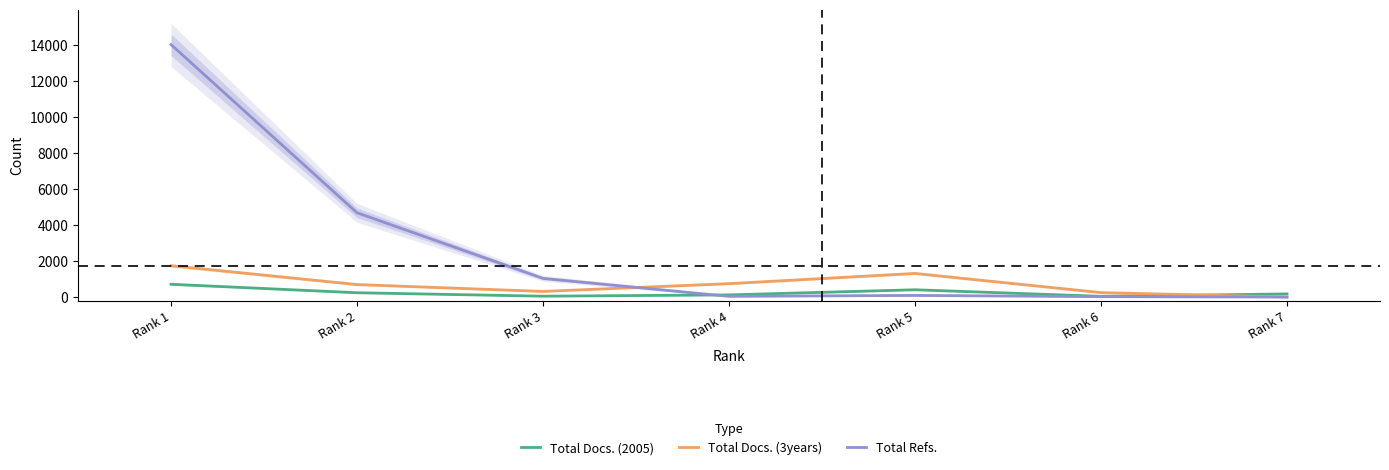

How many data points in Total Docs. (2005) are above 174?

3